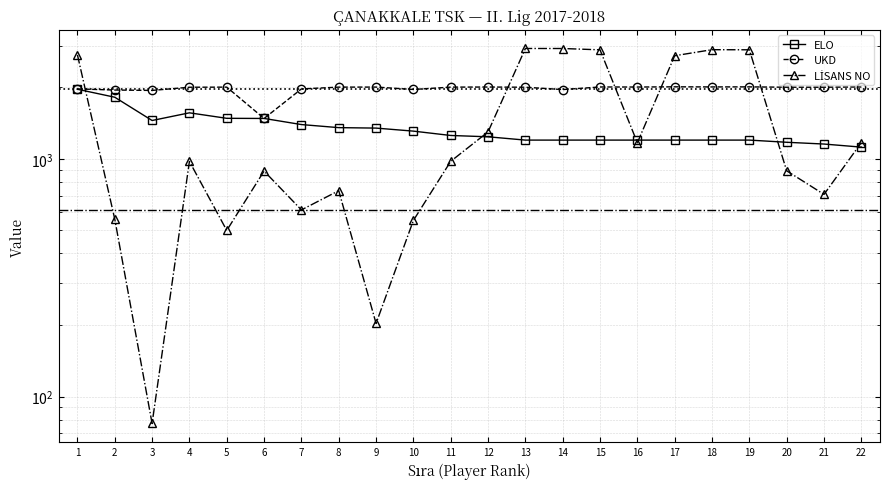

Which has a higher value, 19 or 16?

19